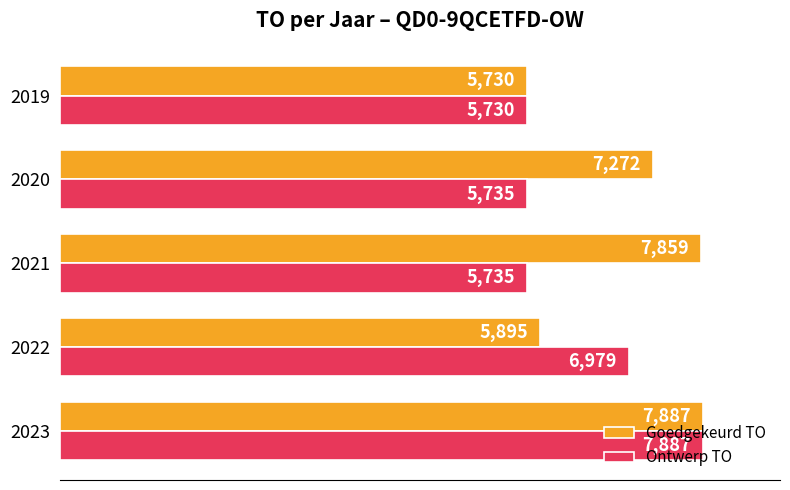

Is it true that Ontwerp TO equals 5730 at 2019?

True